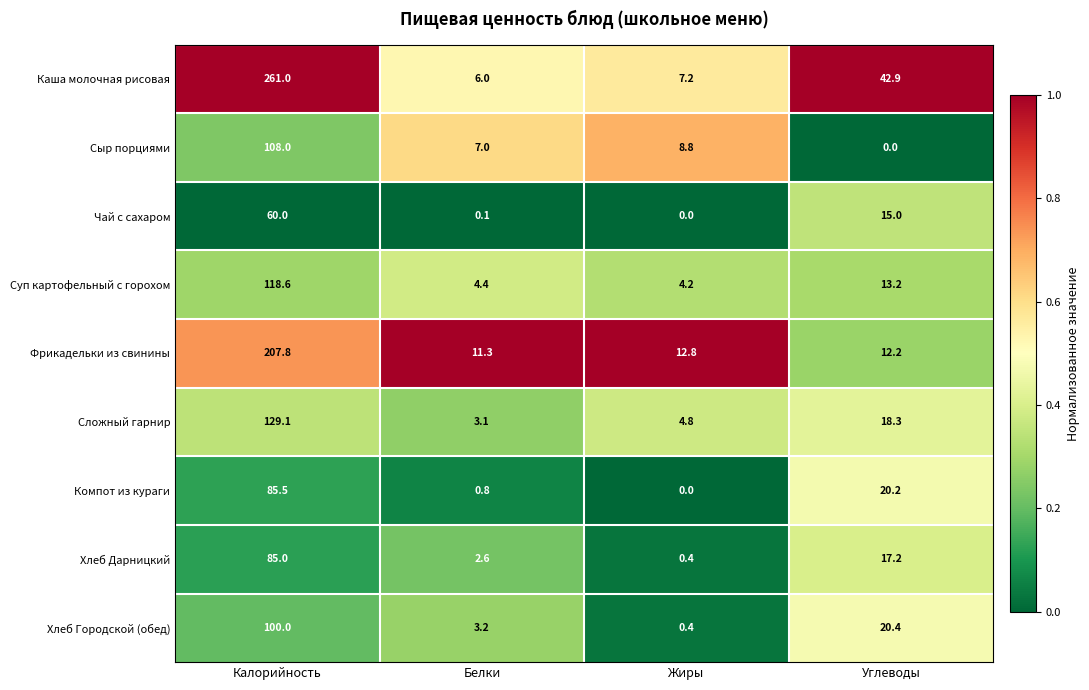

What is the sum of the Сложный гарнир values at Углеводы and Калорийность?

147.4